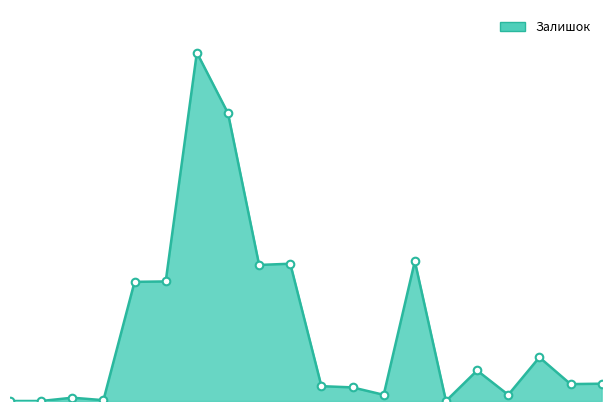

Is this an area chart (filled region under the line)?

Yes